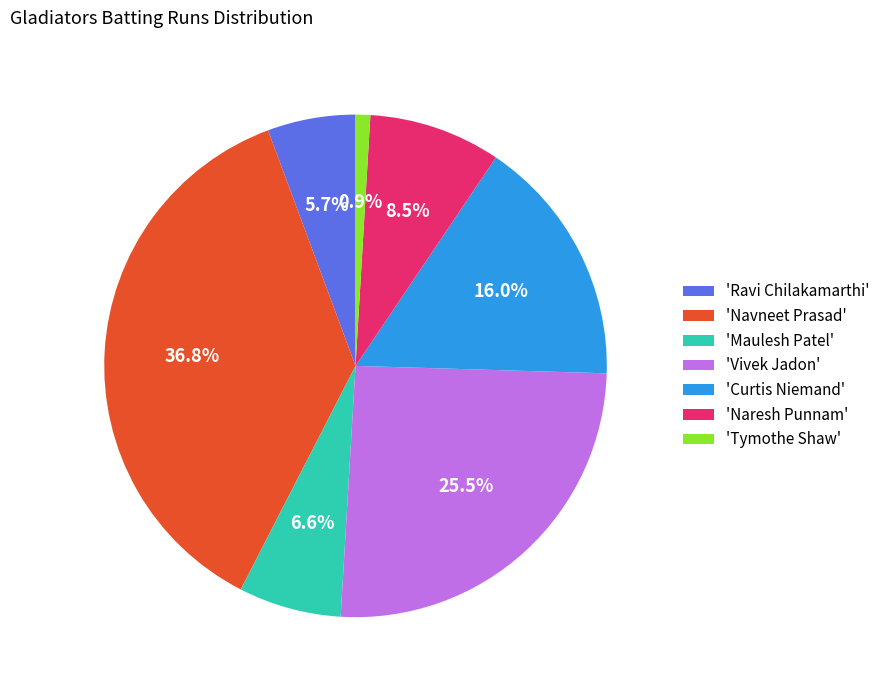

Is there a majority slice in this chart?

No